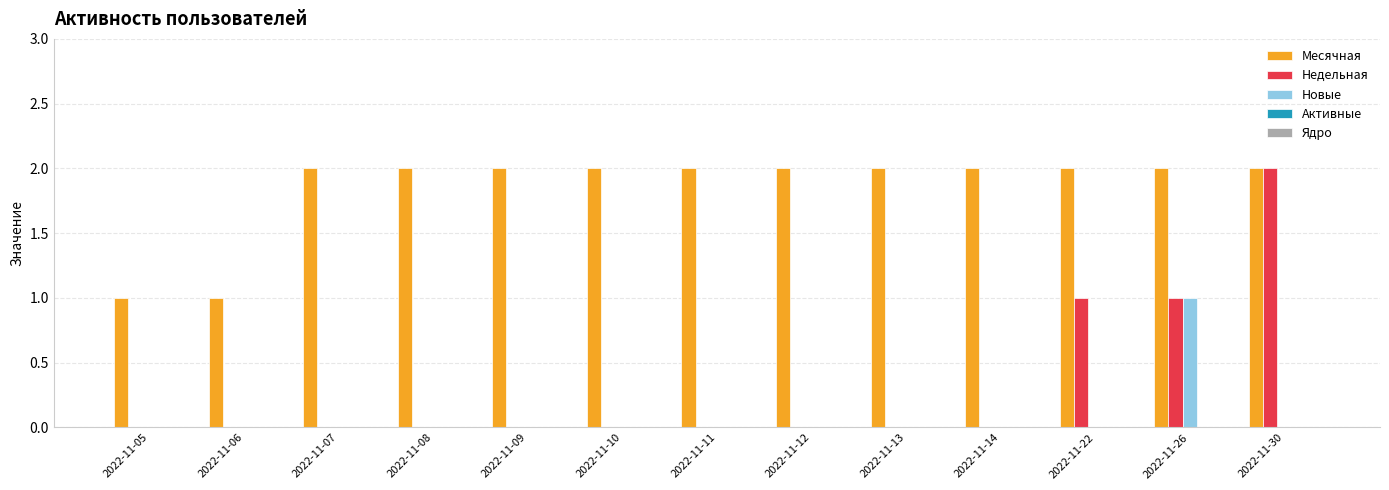

Which series has the largest total across all categories?

Месячная